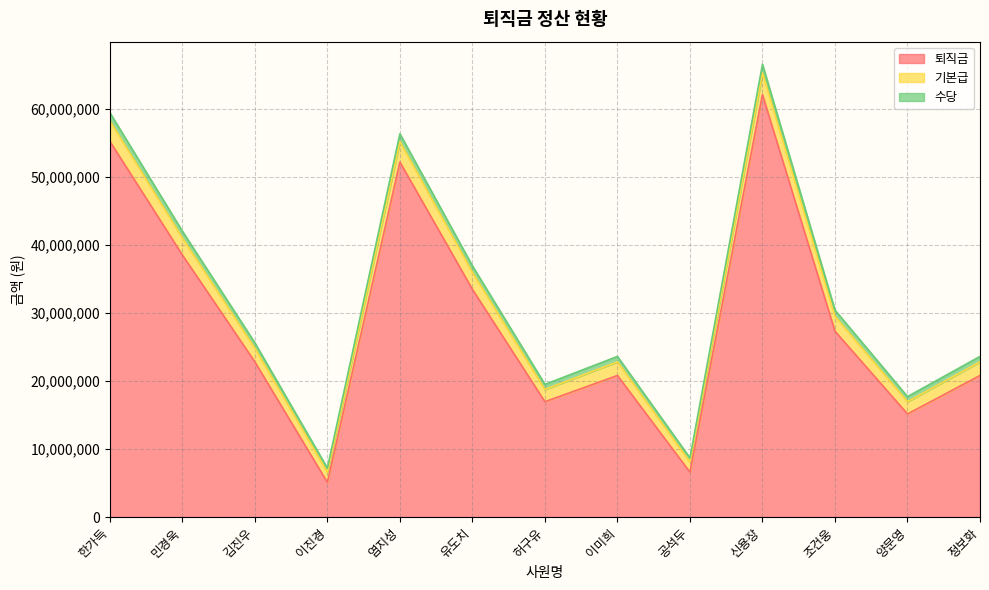

At which category is the sum across all series the highest?

신용장